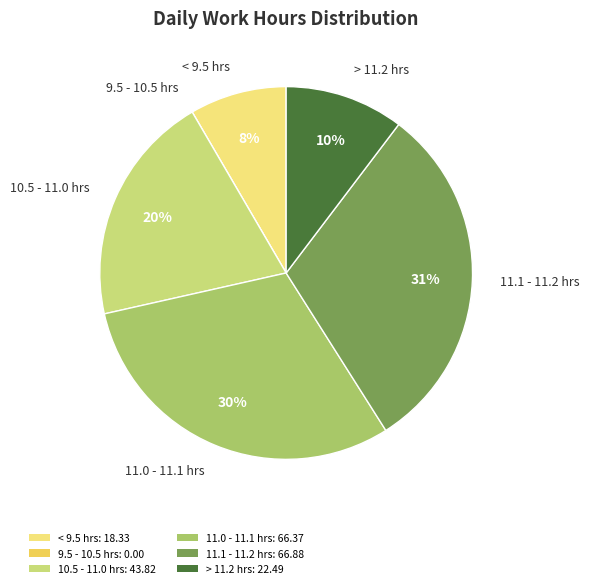

To the nearest percent, what is the difference between the largest and smallest slice percentages?

31%